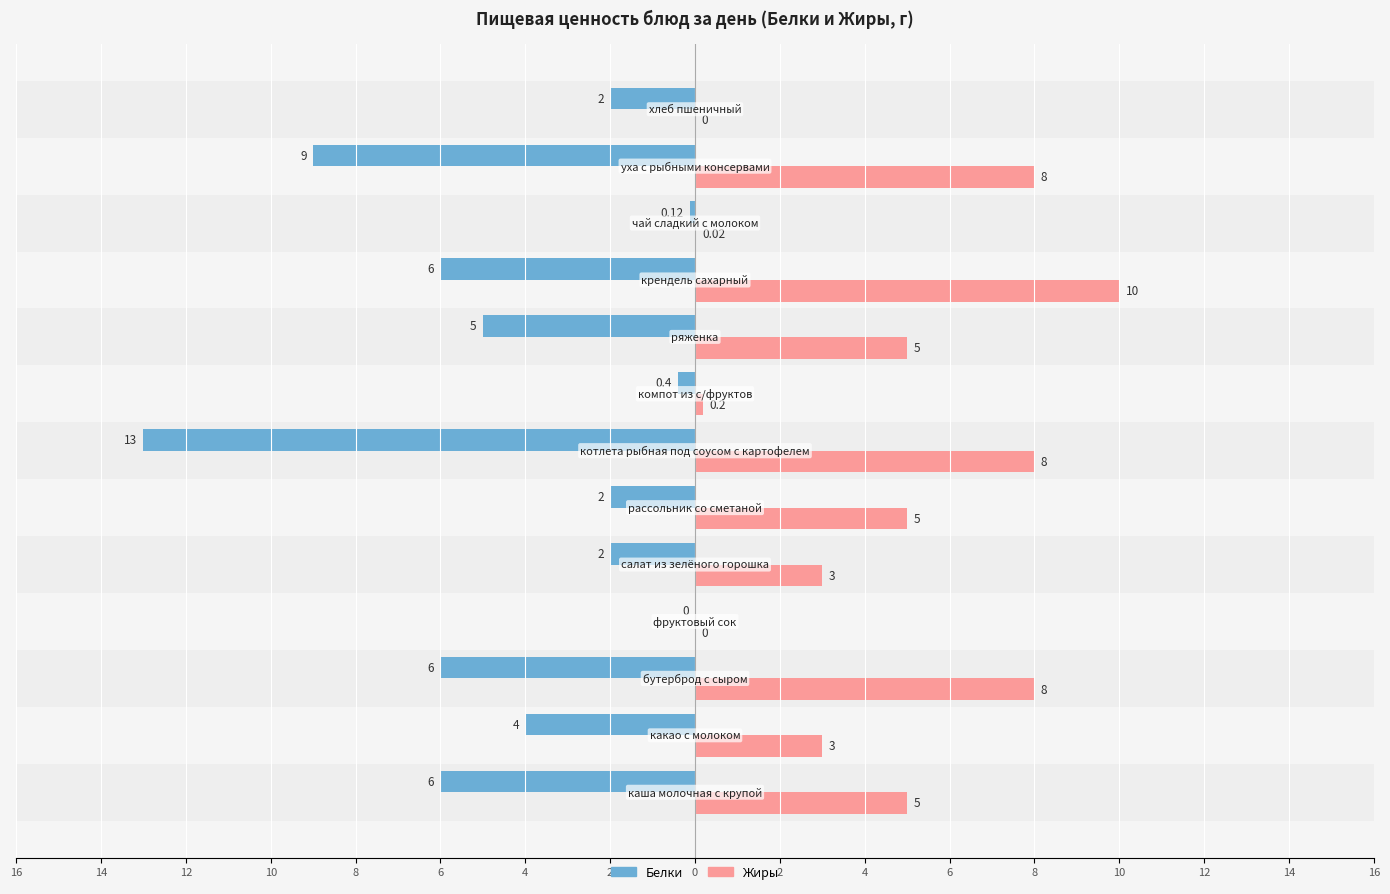

What are all the series names shown in the legend?

Белки, Жиры